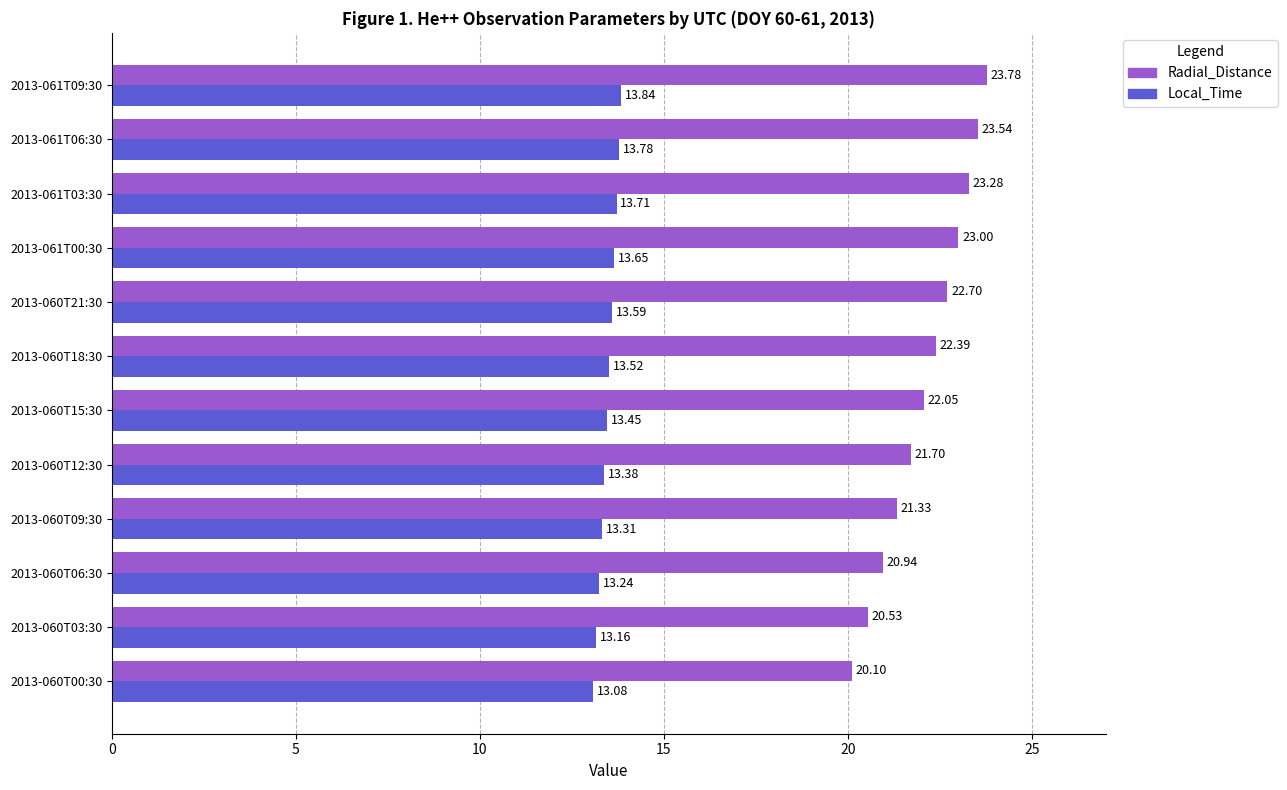

What are all the series names shown in the legend?

Radial_Distance, Local_Time